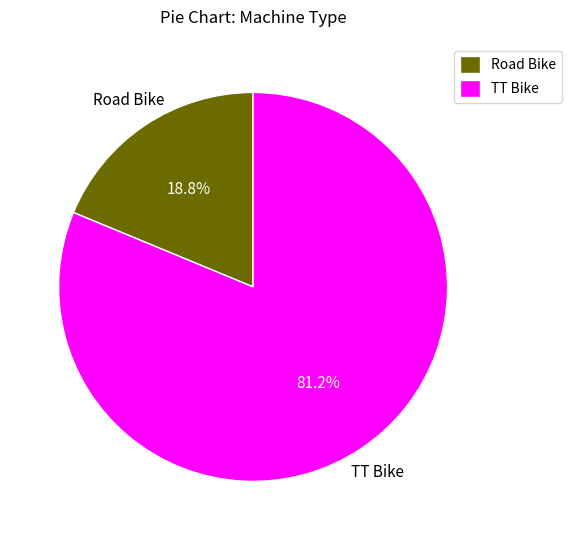

Which has a higher value, Road Bike or TT Bike?

TT Bike